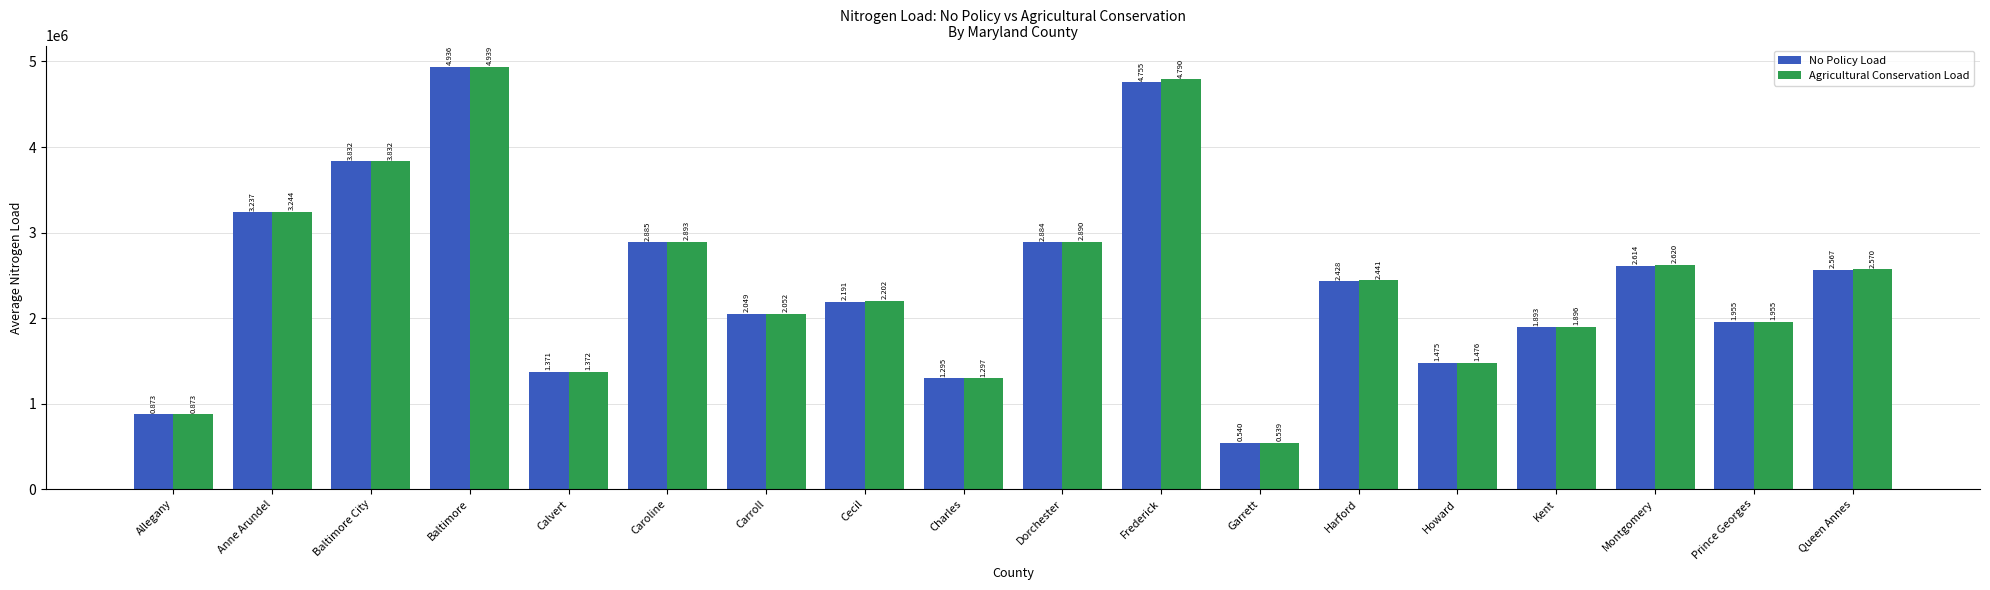

How many bars are there in each group?

2